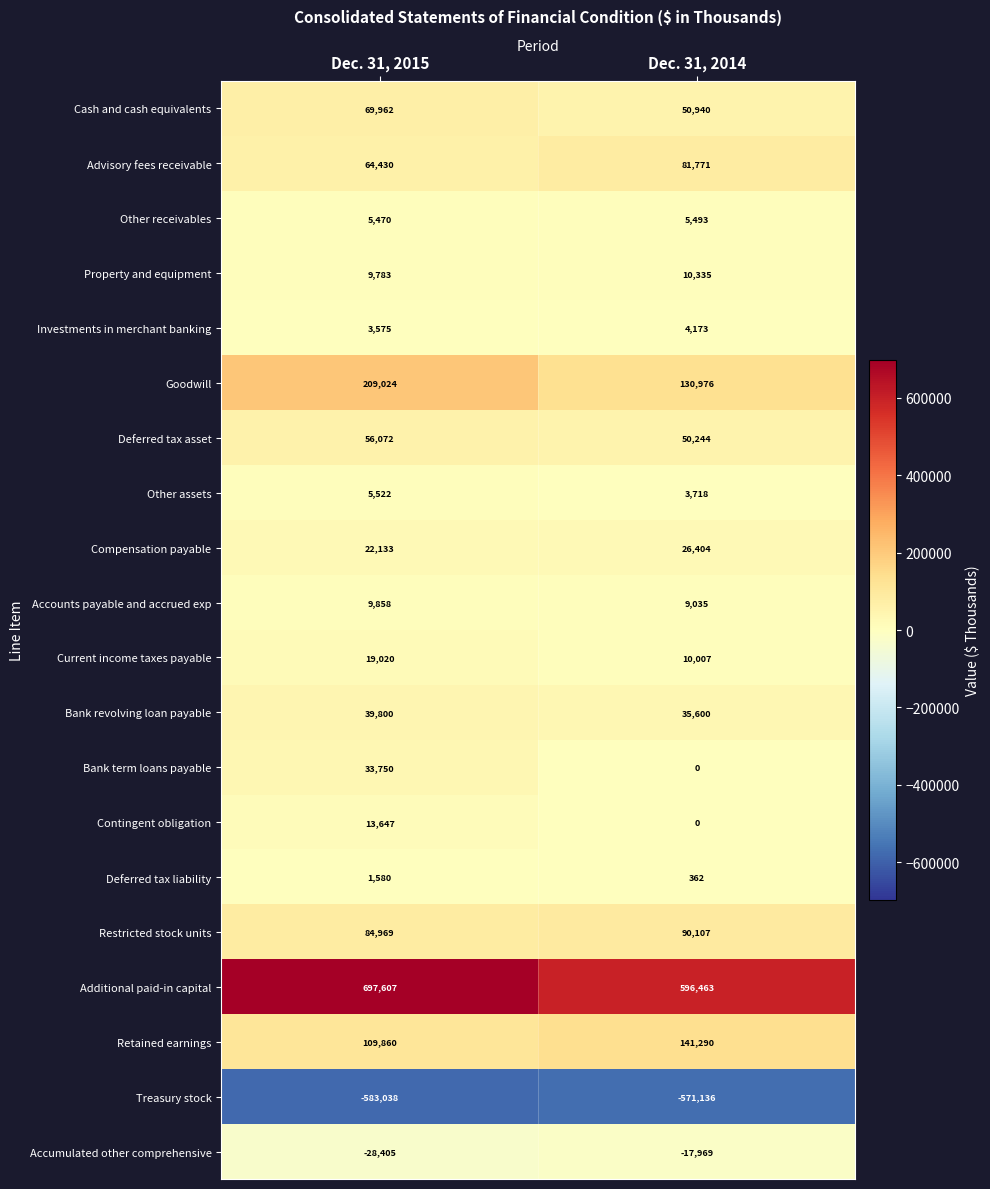

Which series changed the most between Dec. 31, 2015 and Dec. 31, 2014?

Additional paid-in capital